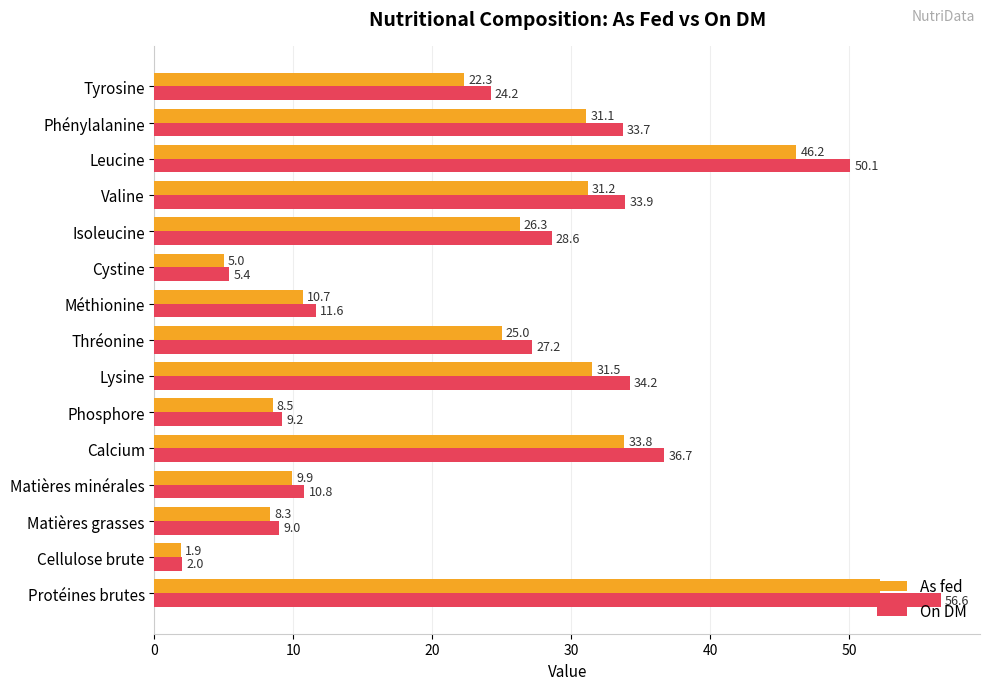

What is the greatest value displayed?

56.6